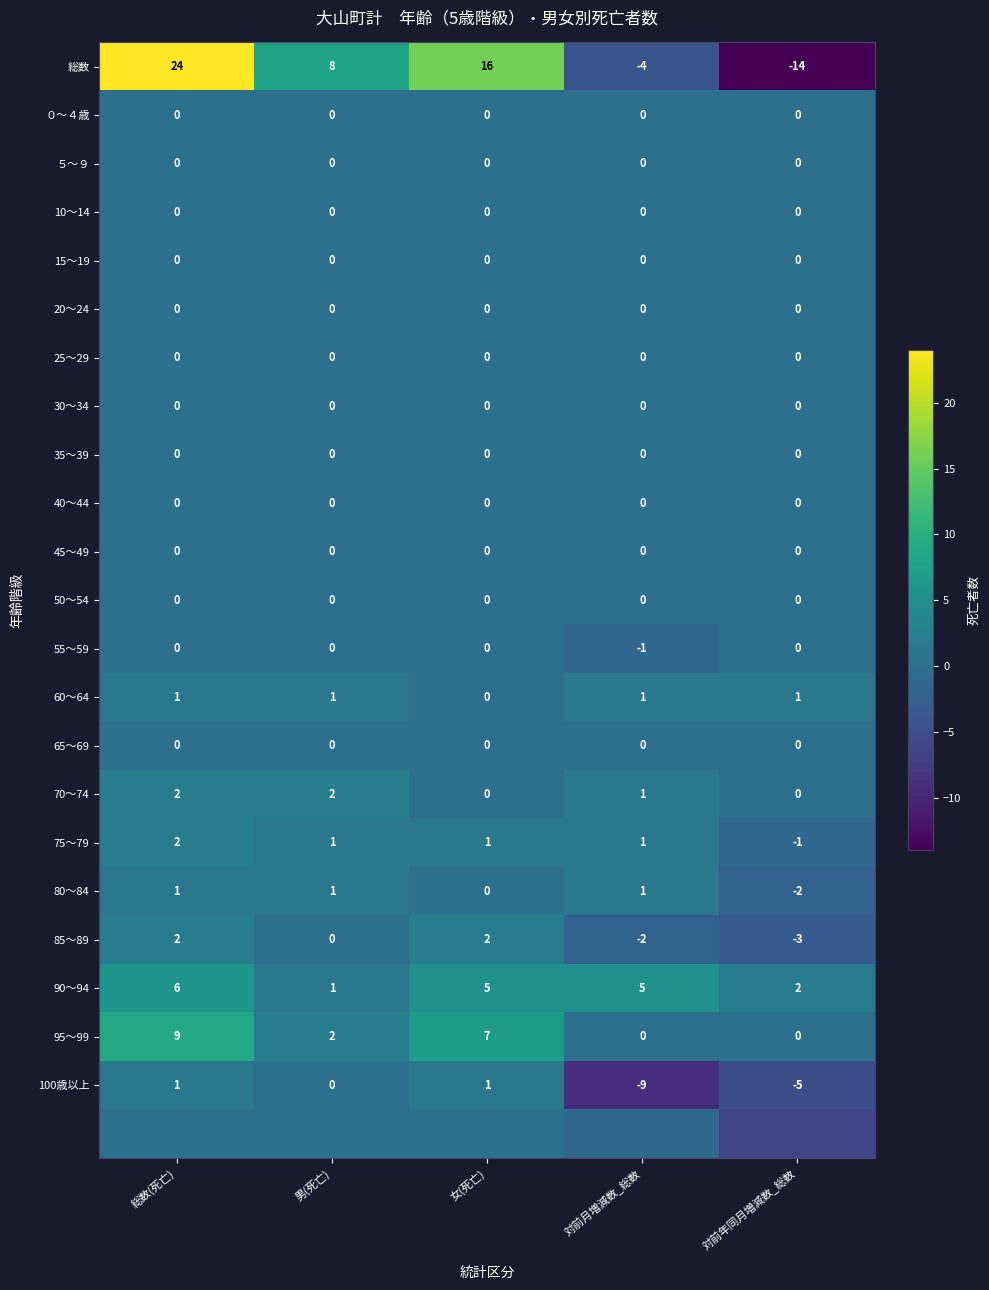

True or false: 80～84 has a value of 2 at 女(死亡).

False